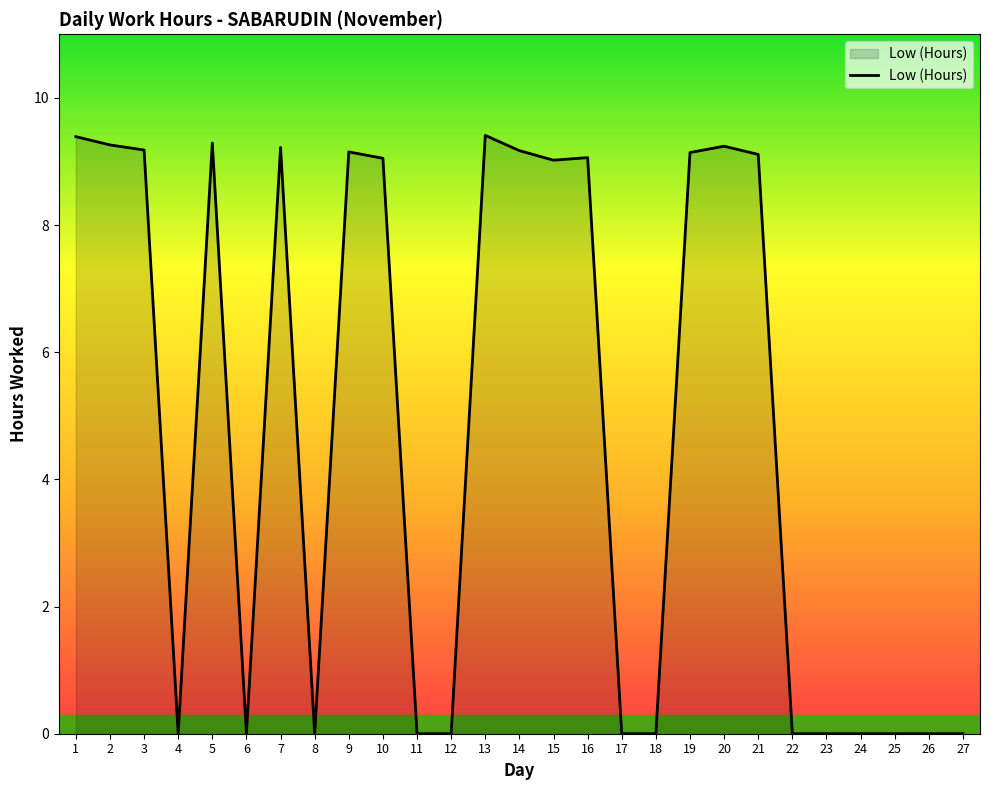

Between 1 and 2, which is larger?

1